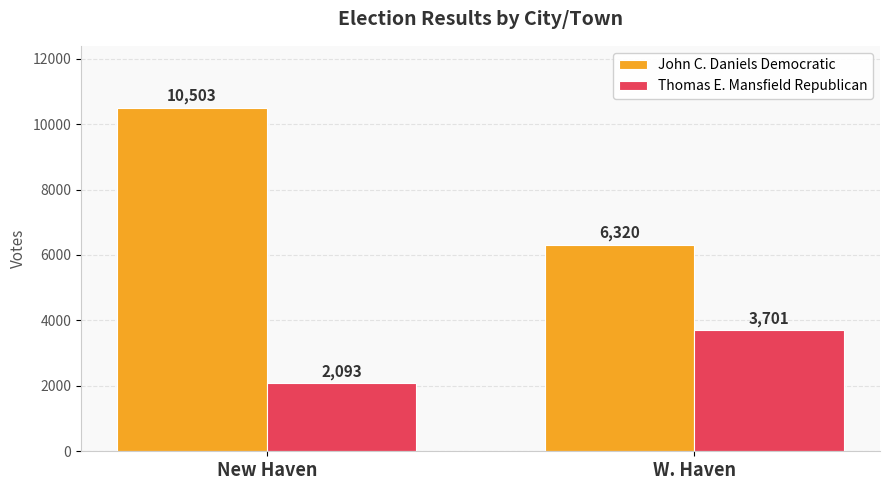

Where is Thomas E. Mansfield Republican nearest to the value 2897?

New Haven